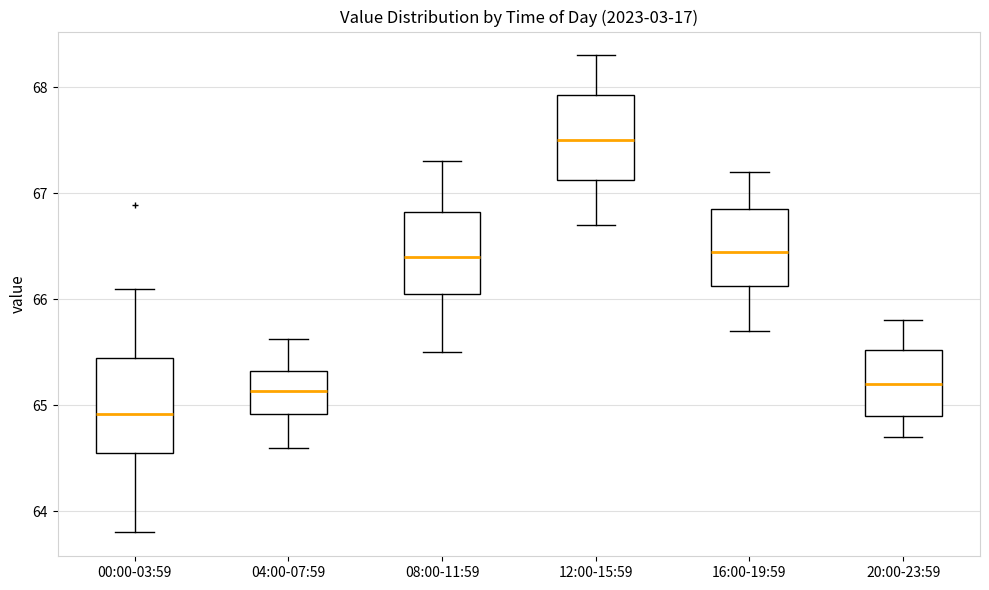

Reading left to right, read every box against the y-axis: the position of its median line, the range the box covers, and the ends of its whiskers. The values are not printed on the chart, so give them approximately, as read against the axis.

00:00-03:59: median 64.9, box 64.5 to 65.4, whiskers 63.8 to 66.1
04:00-07:59: median 65.1, box 64.9 to 65.3, whiskers 64.6 to 65.6
08:00-11:59: median 66.4, box 66.1 to 66.8, whiskers 65.5 to 67.3
12:00-15:59: median 67.5, box 67.1 to 67.9, whiskers 66.7 to 68.3
16:00-19:59: median 66.5, box 66.1 to 66.9, whiskers 65.7 to 67.2
20:00-23:59: median 65.2, box 64.9 to 65.5, whiskers 64.7 to 65.8